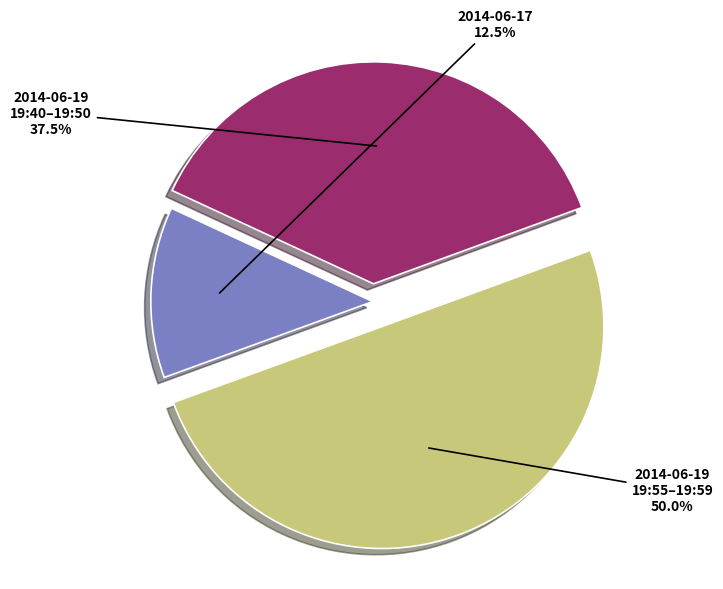

To the nearest percent, what is the average slice percentage?

33%